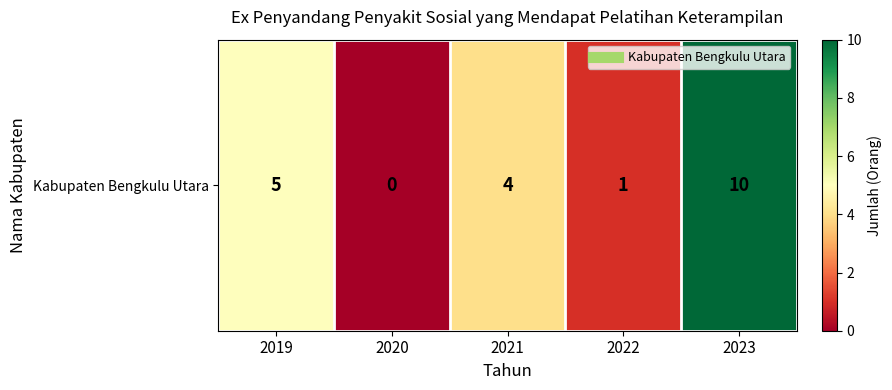

True or false: the data shows 2 at 2019.

False